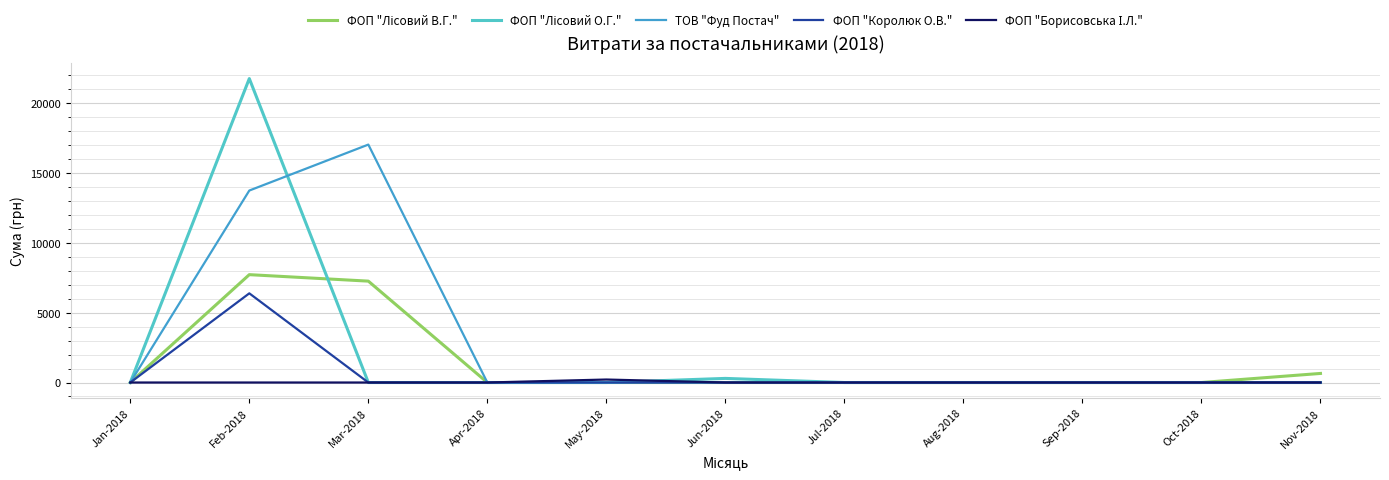

The ТОВ "Фуд Постач" series shows -6393.8 at Jul-2018. True or false?

False